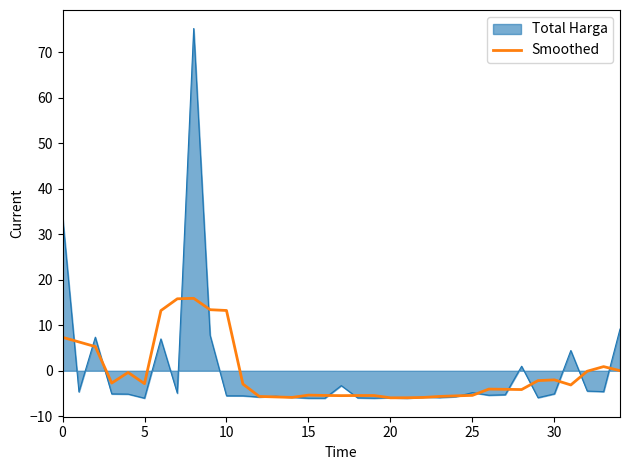

Rank the series by their maximum value, from highest to lowest.

Total Harga, Smoothed